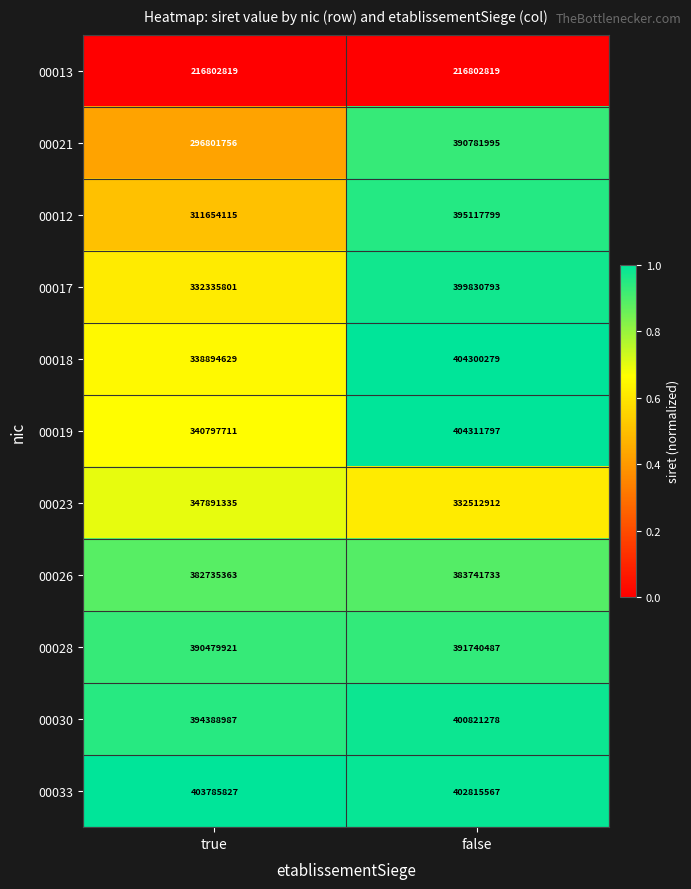

At which category does the chart reach its peak across all series?

false